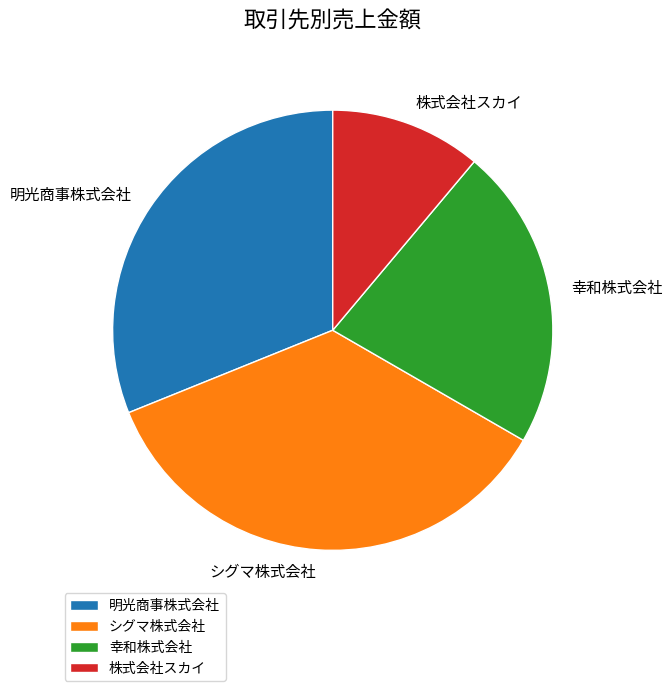

Approximately how many times larger is the value at 幸和株式会社 compared to シグマ株式会社?

0.6